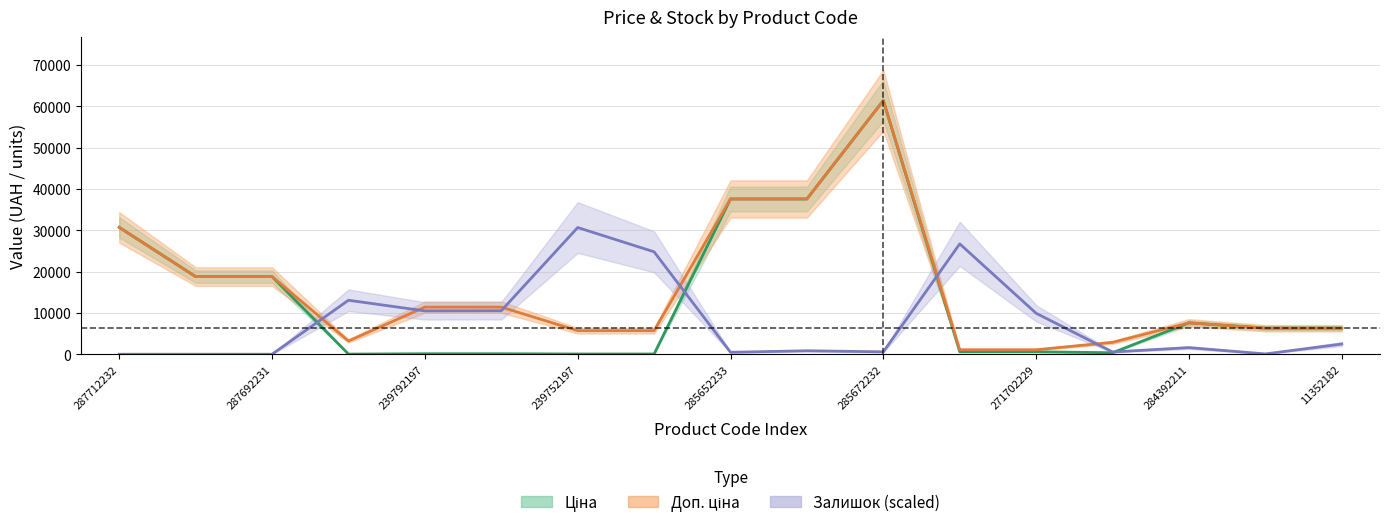

How many interior local valleys does the Доп. ціна series have?

1